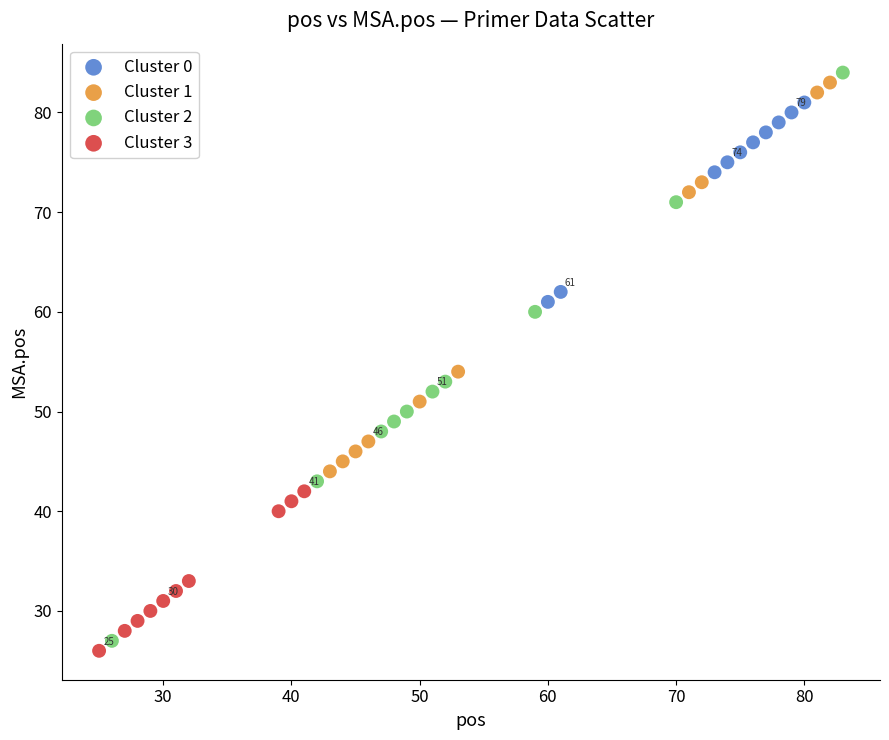

Which series reaches the minimum Y coordinate?

Cluster 3